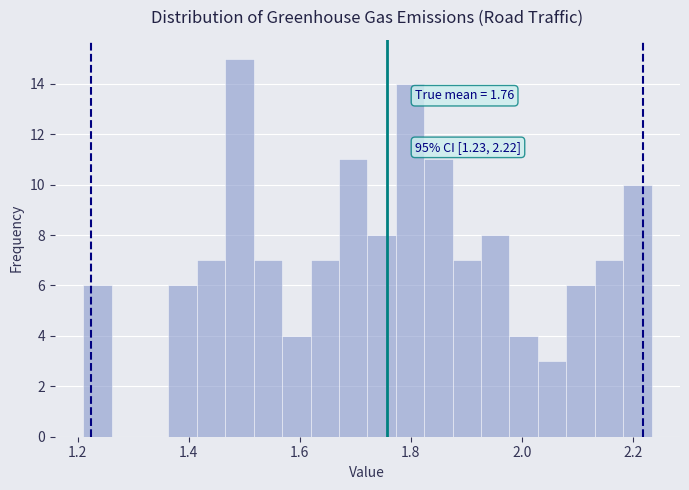

Around what value on the x-axis is the tallest bar? Give the approximate position of its centre, as read against the axis.

1.50